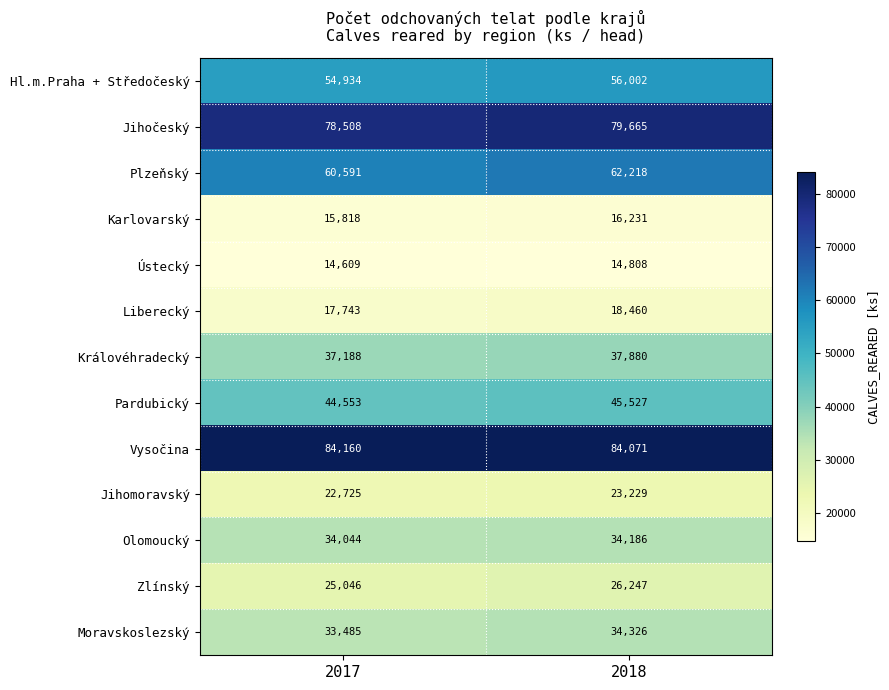

Reading left to right, transcribe all the data shown in this chart.

Hl.m.Praha + Středočeský: 2017=54934	2018=56002
Jihočeský: 2017=78508	2018=79665
Plzeňský: 2017=60591	2018=62218
Karlovarský: 2017=15818	2018=16231
Ústecký: 2017=14609	2018=14808
Liberecký: 2017=17743	2018=18460
Královéhradecký: 2017=37188	2018=37880
Pardubický: 2017=44553	2018=45527
Vysočina: 2017=84160	2018=84071
Jihomoravský: 2017=22725	2018=23229
Olomoucký: 2017=34044	2018=34186
Zlínský: 2017=25046	2018=26247
Moravskoslezský: 2017=33485	2018=34326